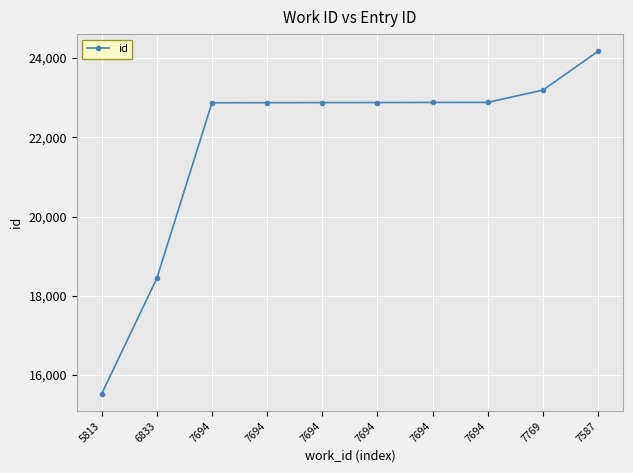

How many lines are shown in the chart?

1